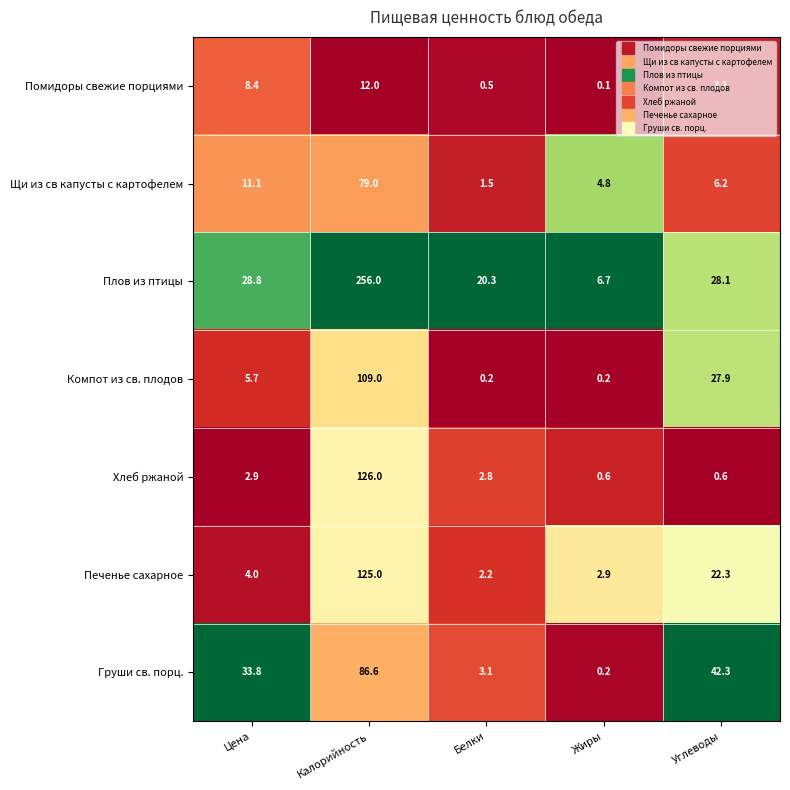

What is the highest value of the Хлеб ржаной series?

126.0